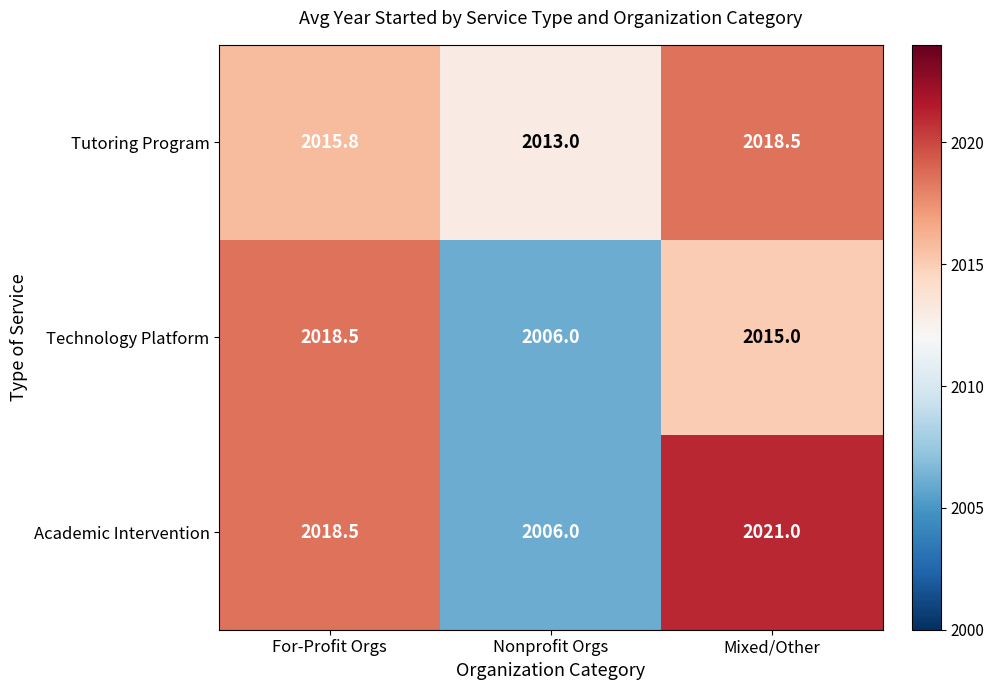

What is the difference between the highest and lowest values at For-Profit Orgs?

2.7